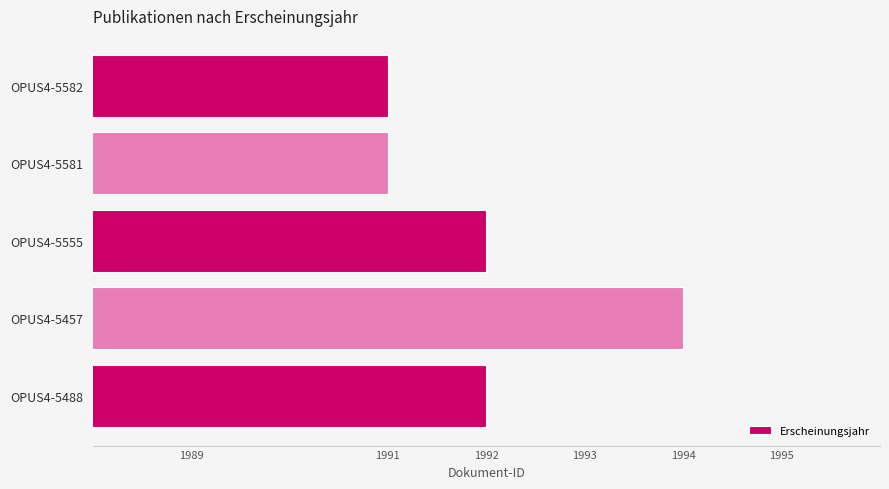

Which has a higher value, OPUS4-5488 or OPUS4-5457?

OPUS4-5457